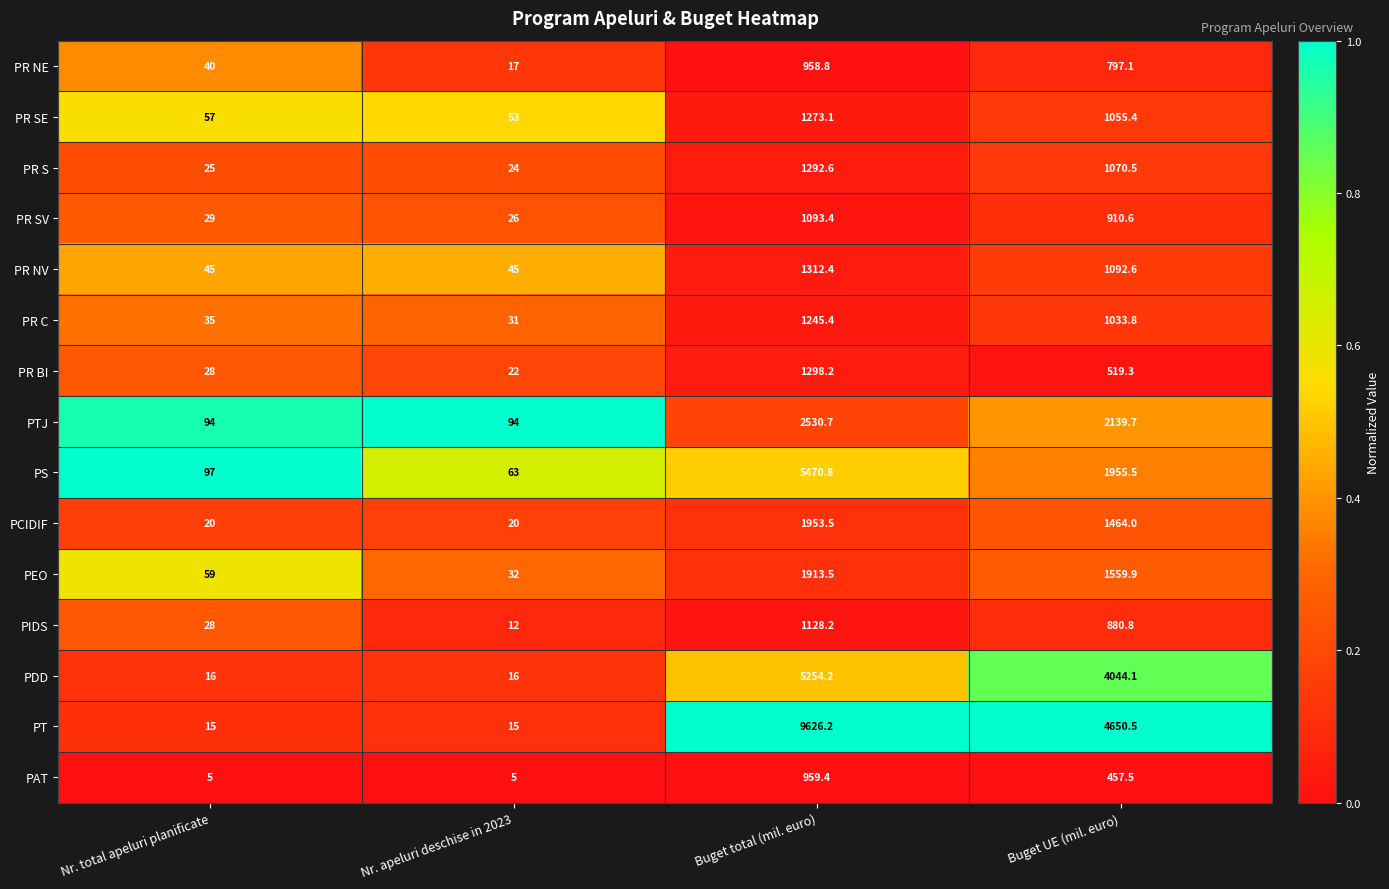

Rank the series by their maximum value, from lowest to highest.

PR NE, PAT, PR SV, PIDS, PR C, PR SE, PR S, PR BI, PR NV, PEO, PCIDIF, PTJ, PDD, PS, PT